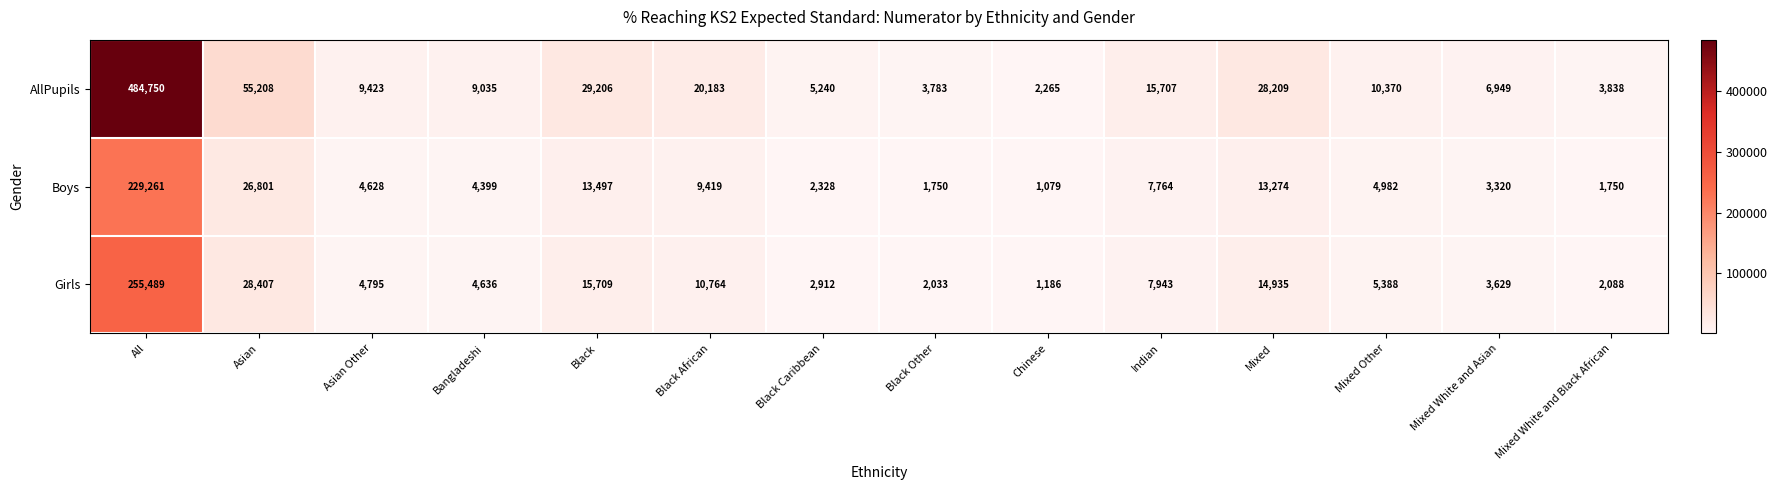

How many series are shown in this chart?

3